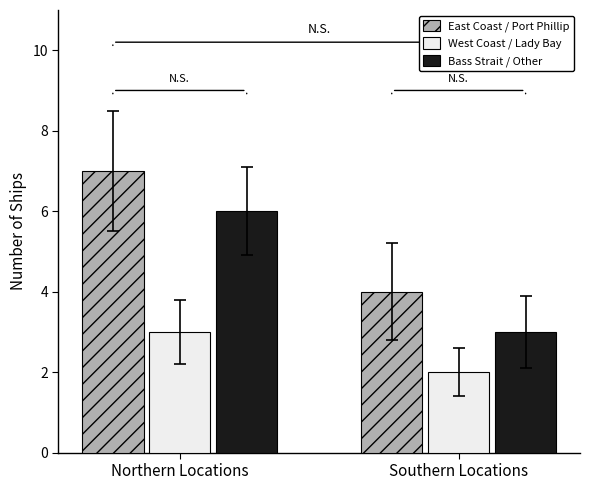

What are all the series names shown in the legend?

East Coast / Port Phillip, West Coast / Lady Bay, Bass Strait / Other